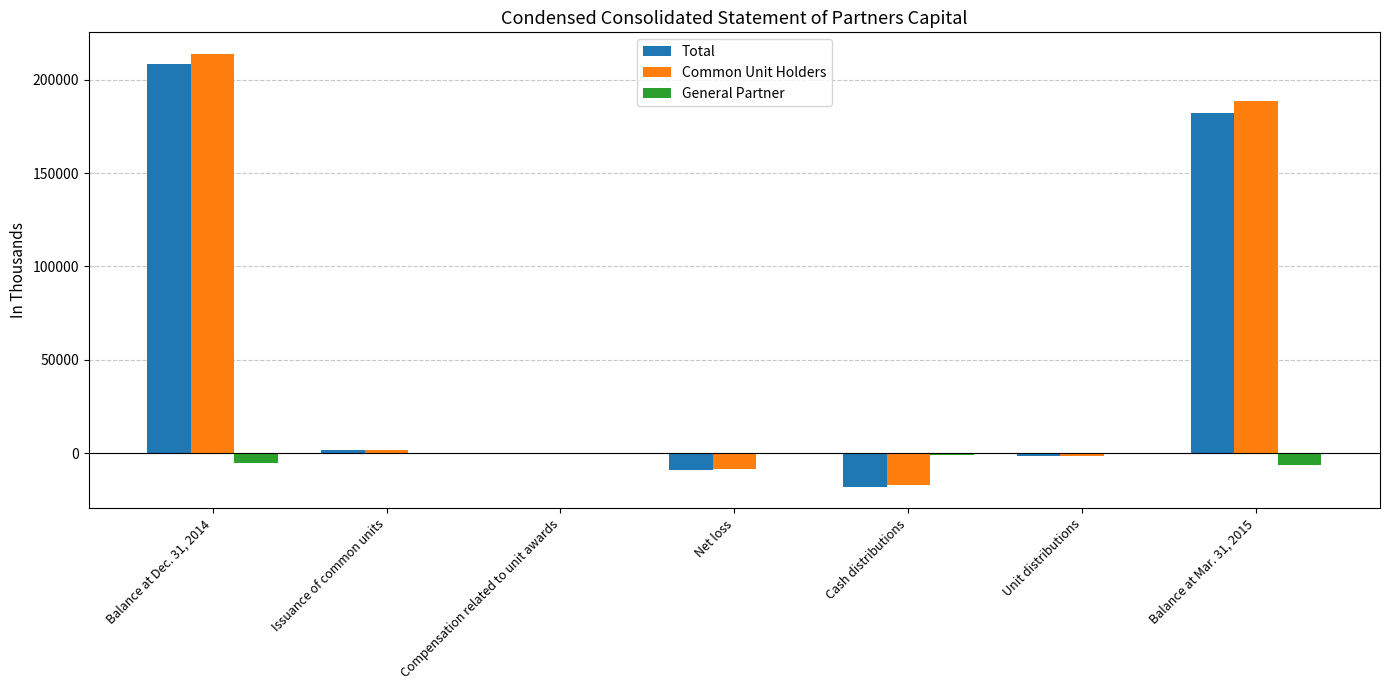

At which label does Common Unit Holders first exceed 272?

Balance at Dec. 31, 2014